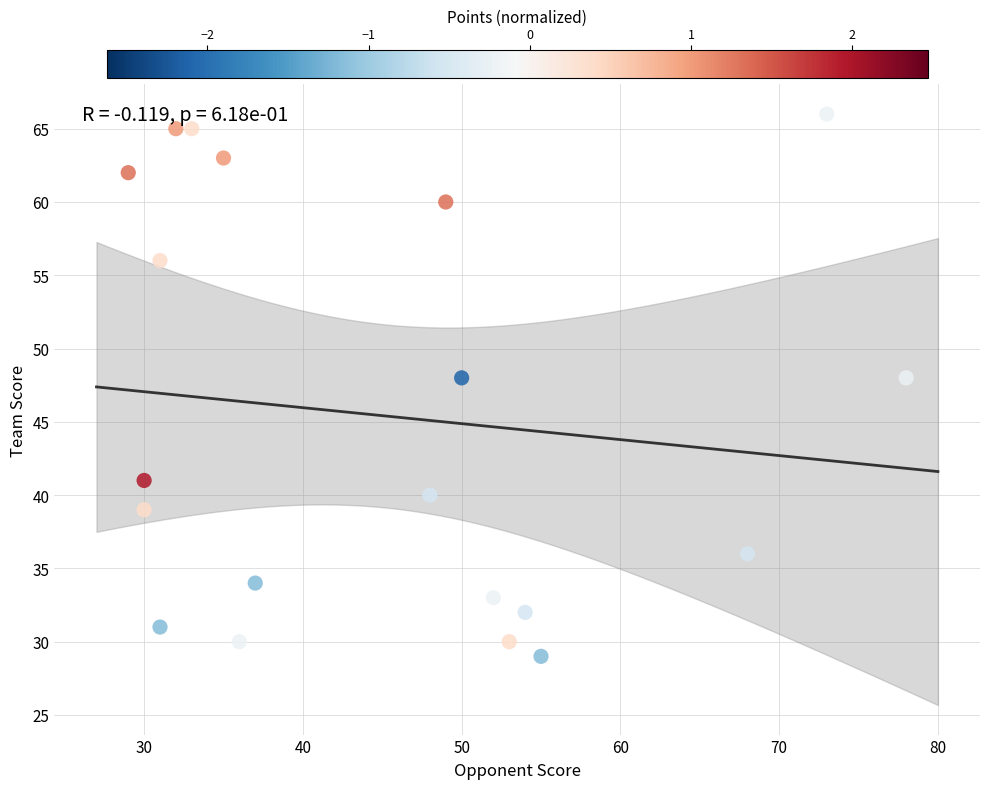

What is the range of X values (max minus min)?

49